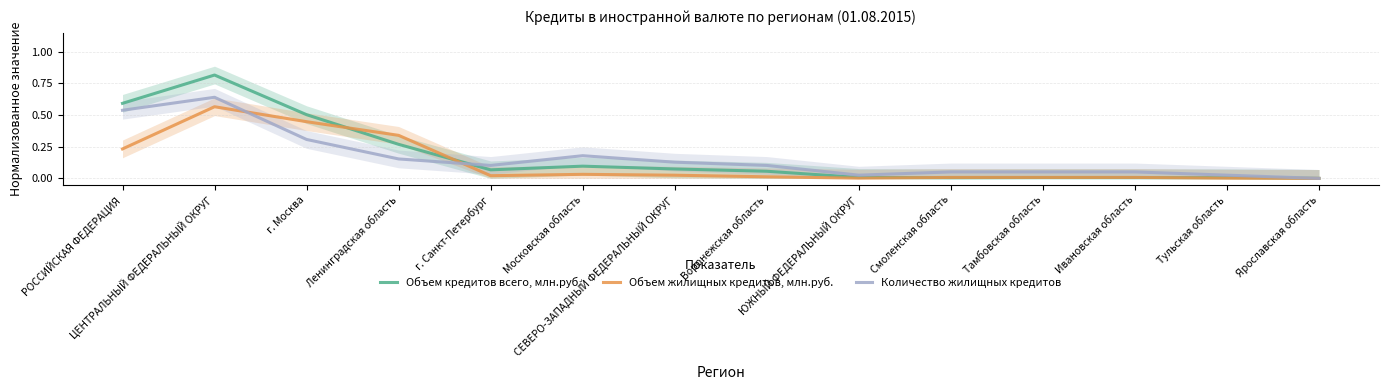

Reading left to right, extract all data points from this chart.

Объем кредитов всего, млн.руб.: 0.6	0.8	0.5	0.3	0.1	0.1	0.1	0.1	0.0	0.0	0.0	0.0	0.0	0.0
Объем жилищных кредитов, млн.руб.: 0.2	0.6	0.4	0.3	0.0	0.0	0.0	0.0	0.0	0.0	0.0	0.0	0.0	0.0
Количество жилищных кредитов: 0.5	0.6	0.3	0.2	0.1	0.2	0.1	0.1	0.0	0.1	0.1	0.1	0.0	0.0